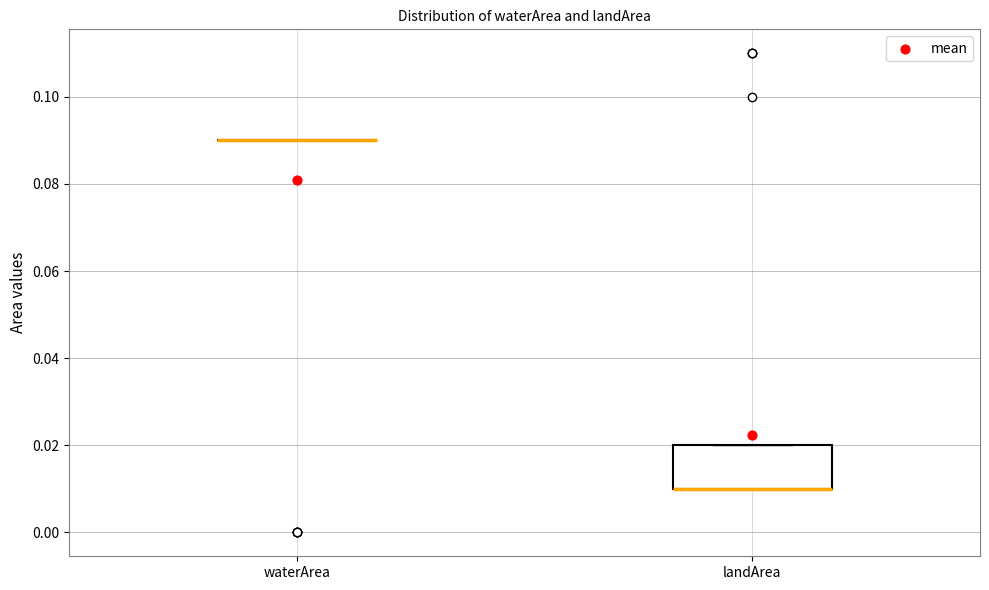

Comparing the boxes themselves (not the whiskers), which one is the tallest?

landArea